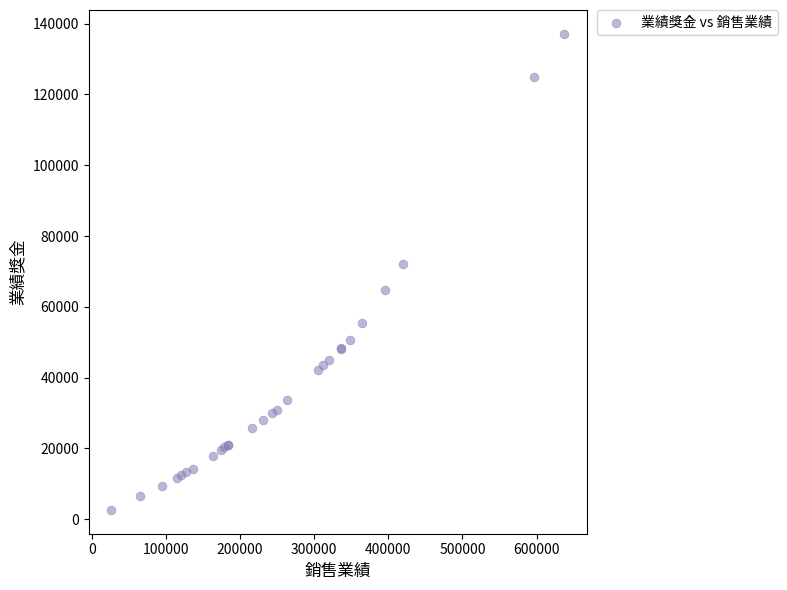

What Y value in the scatter plot is closest to 69875?

72000